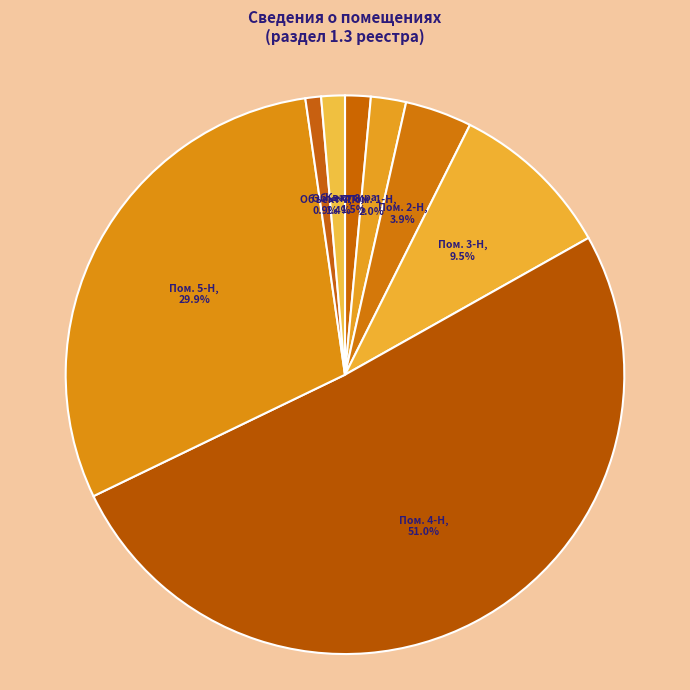

Which slice represents more than half of the pie?

Встроенное помещение 4-Н